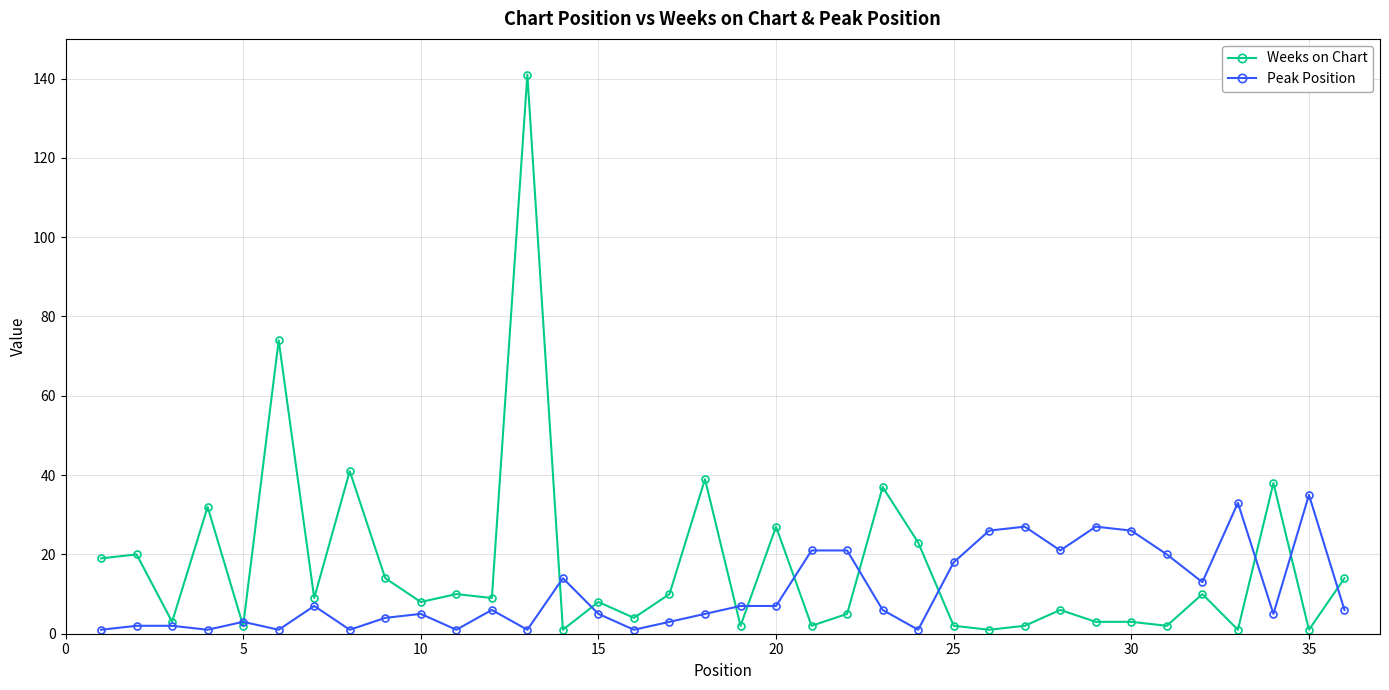

List the series in order of their overall mean, highest first.

Weeks on Chart, Peak Position